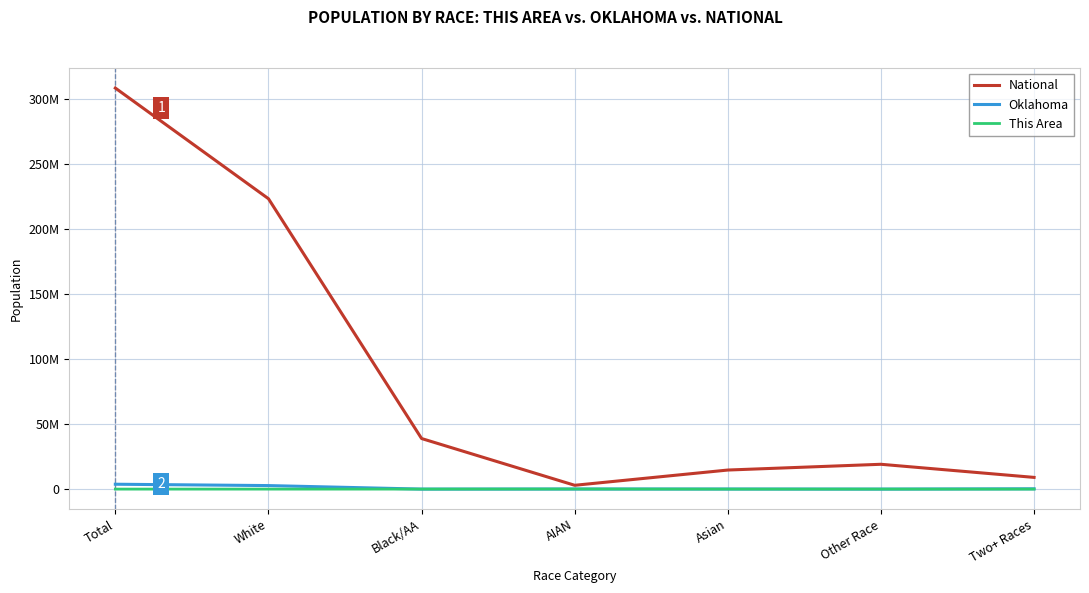

Does the chart display data point markers on the line(s)?

No